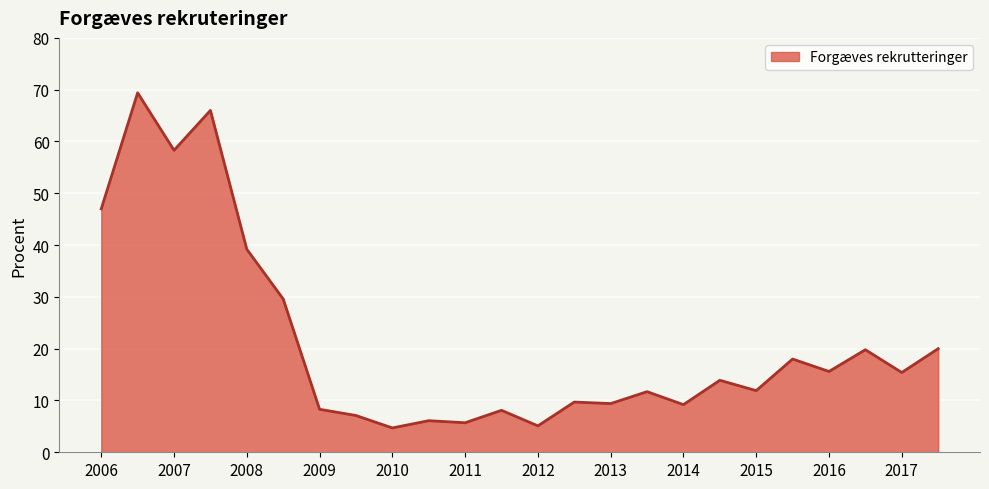

What is the greatest value displayed?

69.4